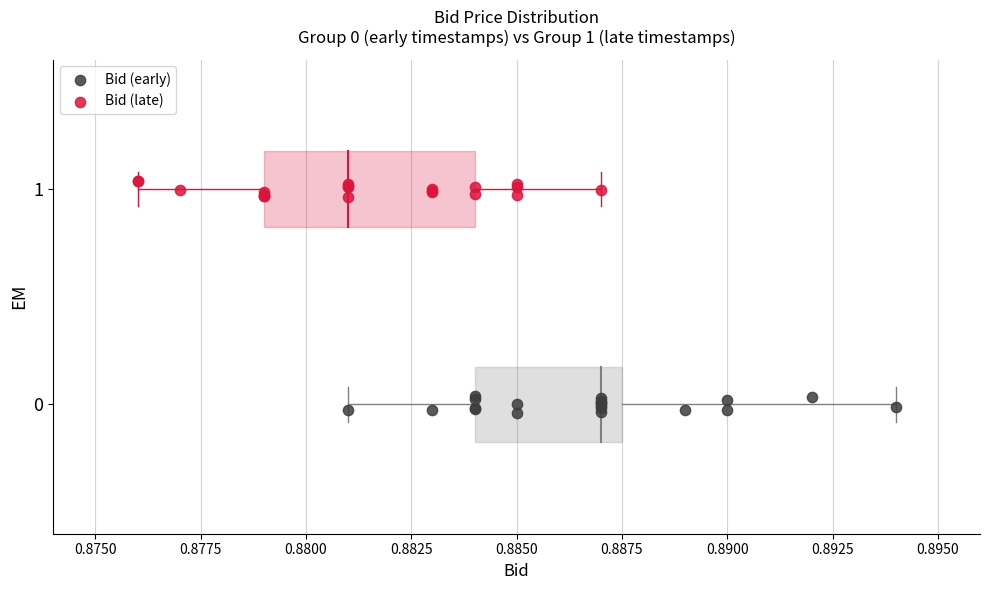

What are all the series names shown in the legend?

Bid (early), Bid (late)